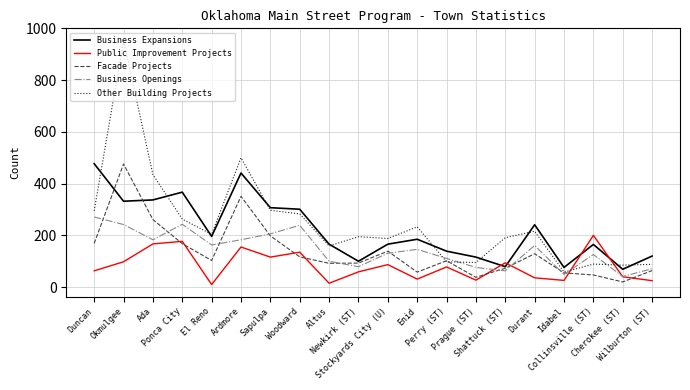

What is the lowest value of the Business Expansions series?

69